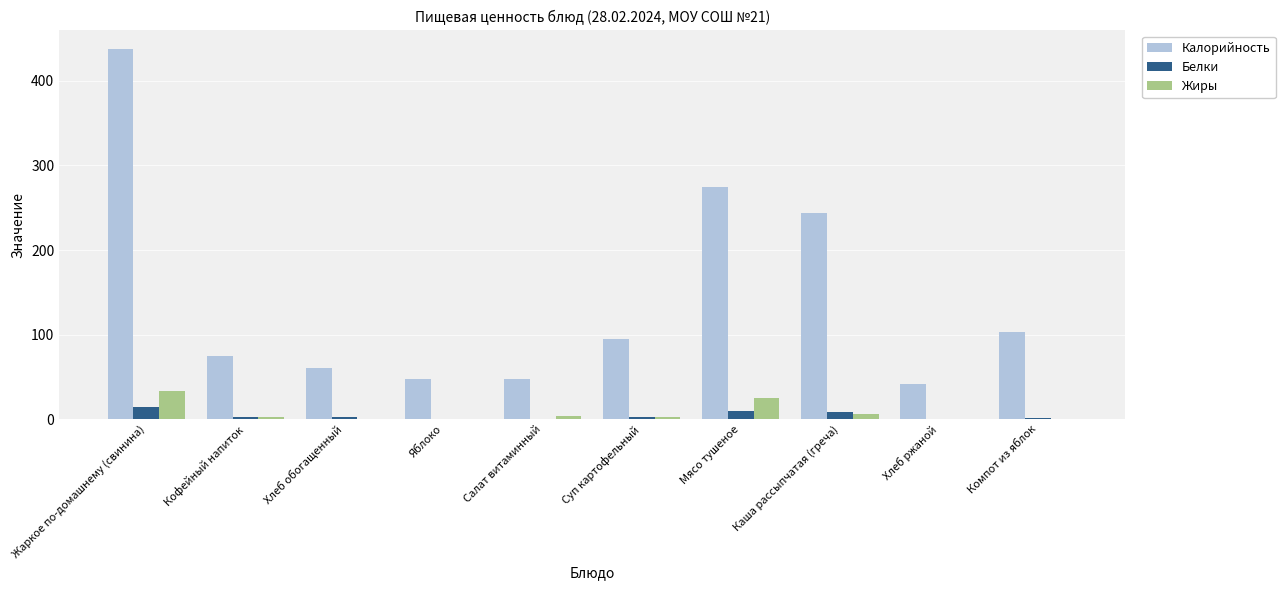

Which category has the highest value in the Белки series?

Жаркое по-домашнему (свинина)